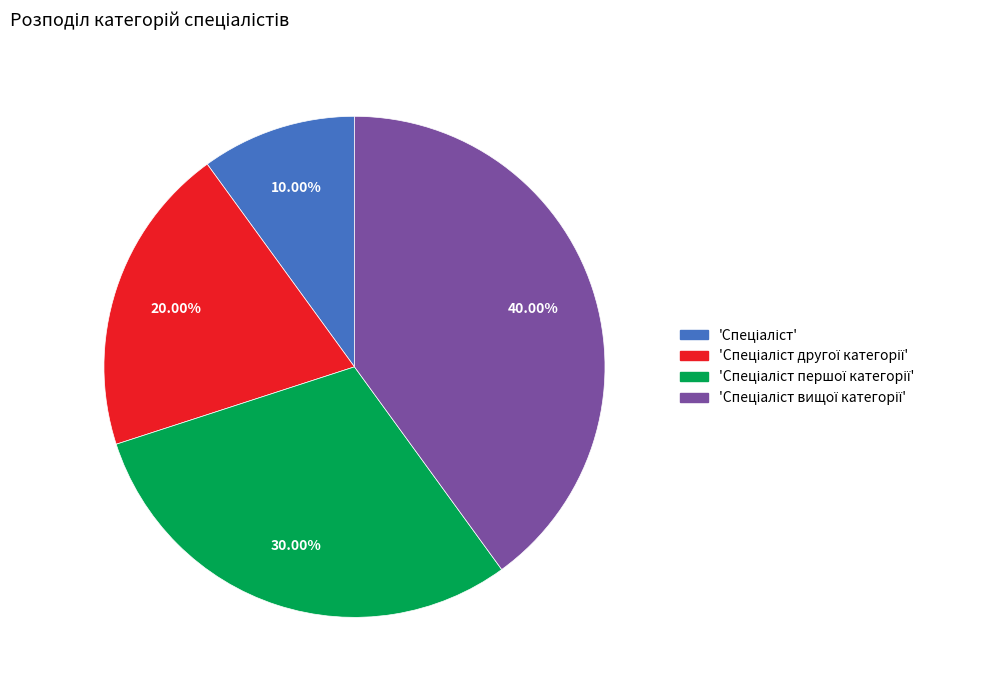

Is there a majority slice in this chart?

No